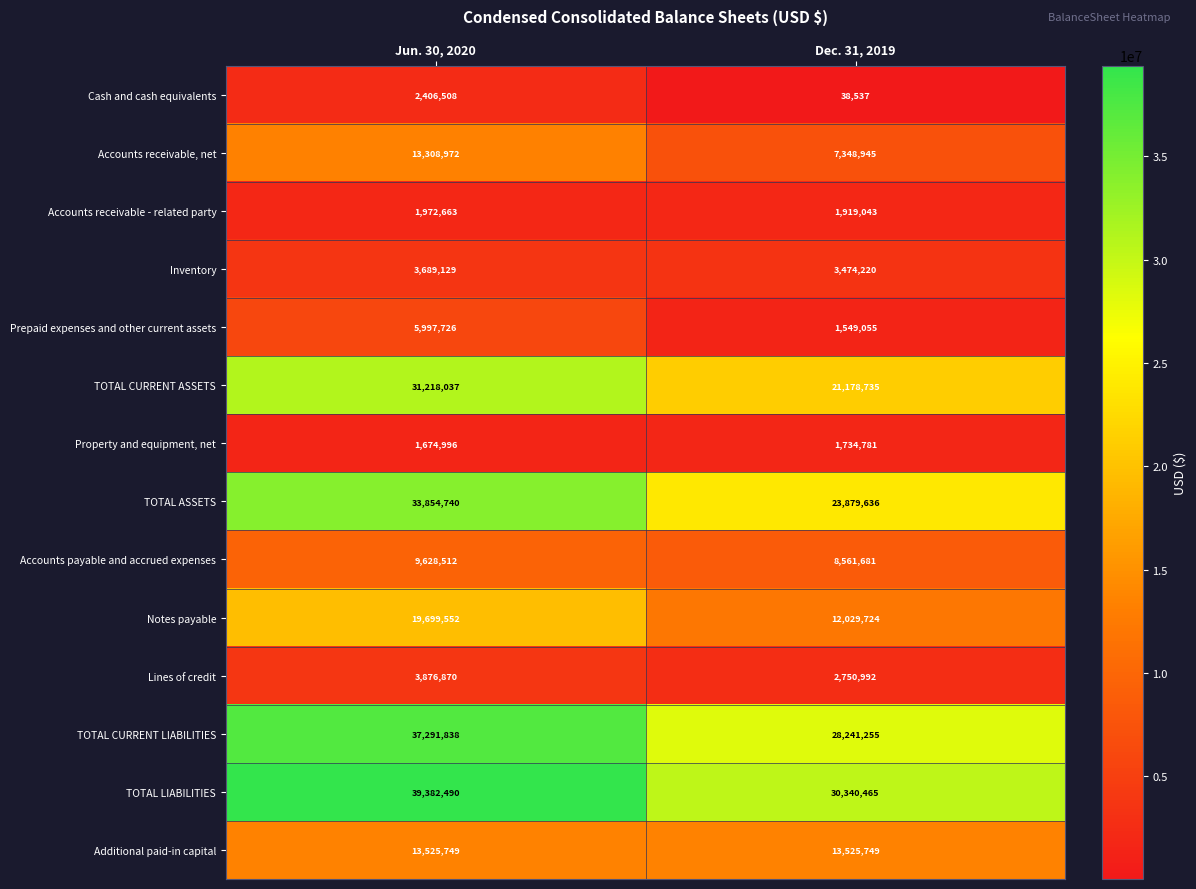

Reading left to right, what are all the values shown in this chart?

Cash and cash equivalents: 2406508	38537
Accounts receivable, net: 13308972	7348945
Accounts receivable - related party: 1972663	1919043
Inventory: 3689129	3474220
Prepaid expenses and other current assets: 5997726	1549055
TOTAL CURRENT ASSETS: 31218037	21178735
Property and equipment, net: 1674996	1734781
TOTAL ASSETS: 33854740	23879636
Accounts payable and accrued expenses: 9628512	8561681
Notes payable: 19699552	12029724
Lines of credit: 3876870	2750992
TOTAL CURRENT LIABILITIES: 37291838	28241255
TOTAL LIABILITIES: 39382490	30340465
Additional paid-in capital: 13525749	13525749